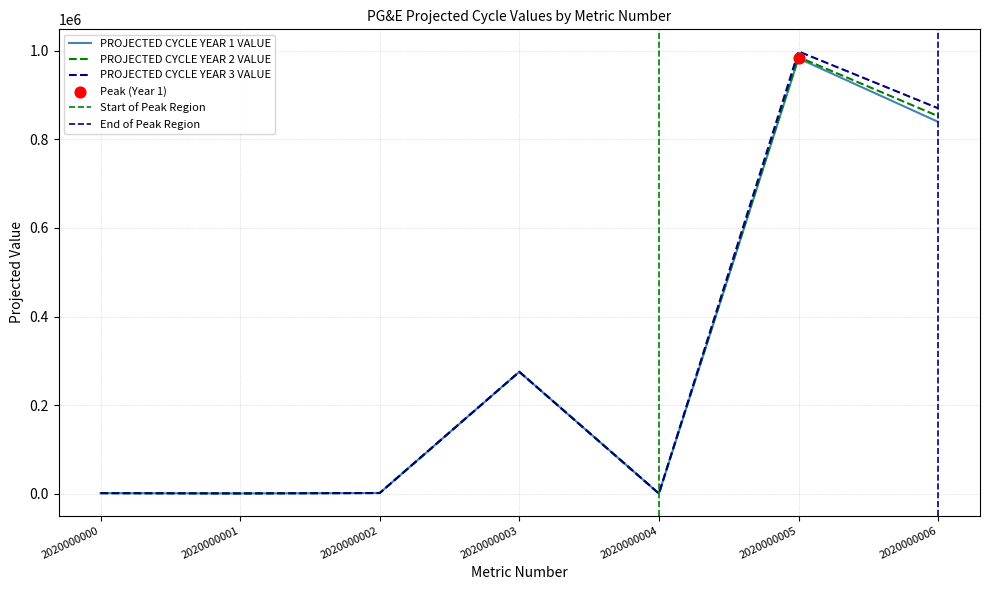

Which series contains the highest Y value?

PROJECTED CYCLE YEAR 3 VALUE